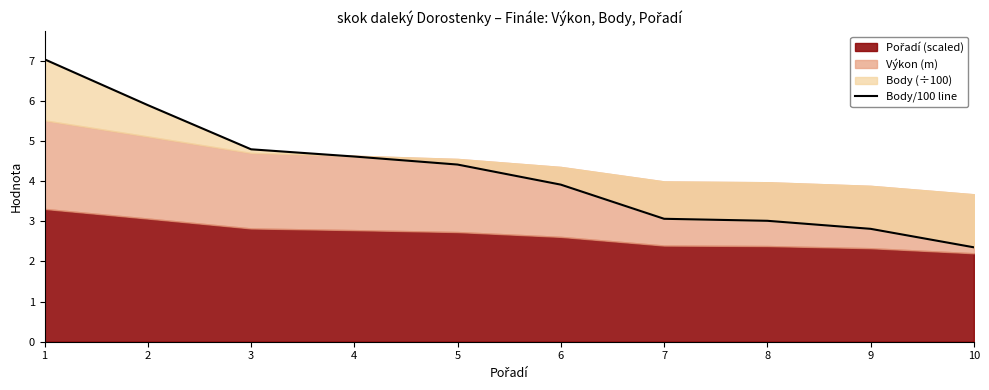

What is the change in value from 9 to 10?

-0.5